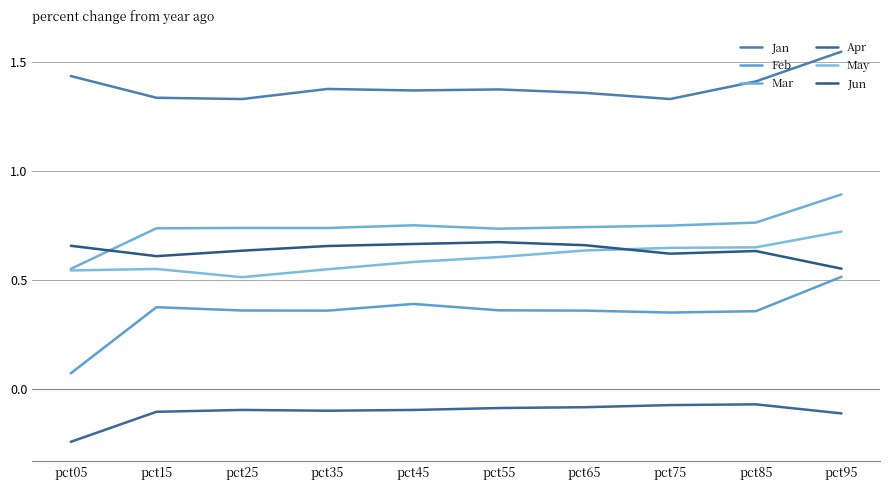

What is the difference between the highest and lowest values at pct05?

1.7